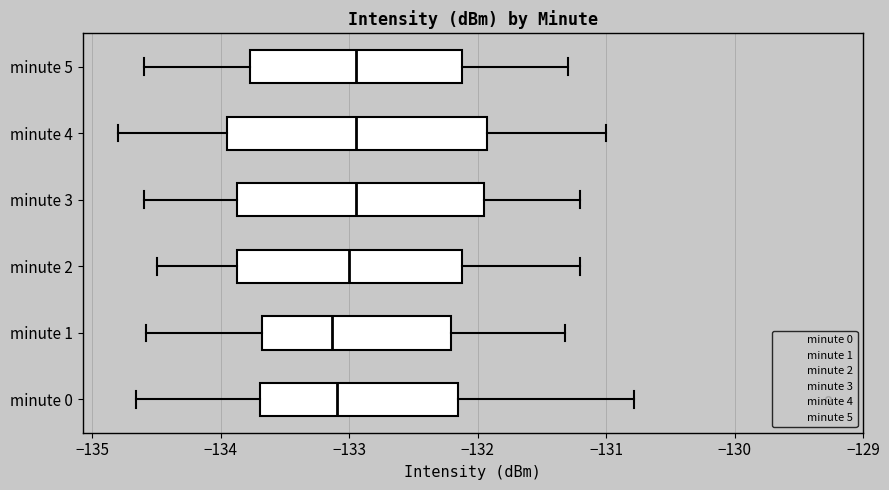

Reading bottom to top, transcribe this box plot: for each box, give where its median line is, the range the box spans, and where its two whiskers end, as read against the x-axis. The values are not printed on the chart, so give them approximately, as read against the axis.

minute 0: median -133.1, box -133.7 to -132.2, whiskers -134.7 to -130.8
minute 1: median -133.1, box -133.7 to -132.2, whiskers -134.6 to -131.3
minute 2: median -133.0, box -133.9 to -132.1, whiskers -134.5 to -131.2
minute 3: median -132.9, box -133.9 to -131.9, whiskers -134.6 to -131.2
minute 4: median -132.9, box -133.9 to -131.9, whiskers -134.8 to -131.0
minute 5: median -132.9, box -133.8 to -132.1, whiskers -134.6 to -131.3